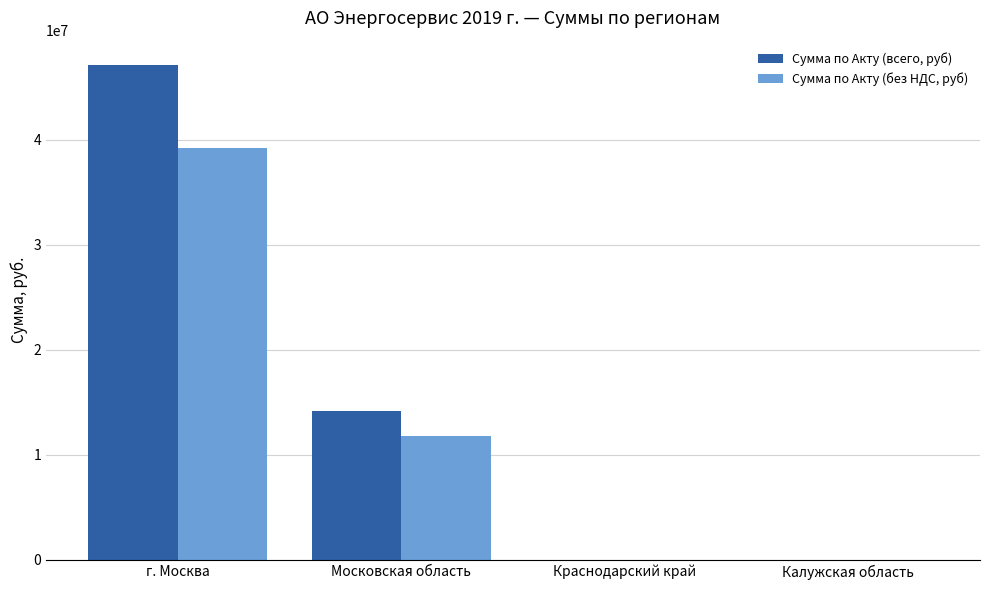

How many categories are shown in the chart?

4